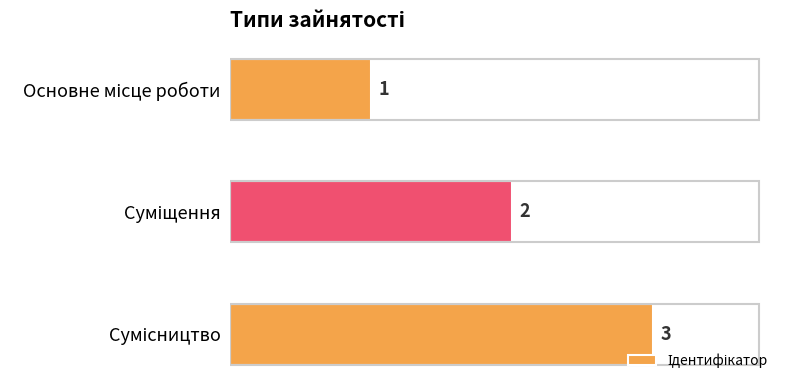

What is the value of the 2nd bar from the top?

2